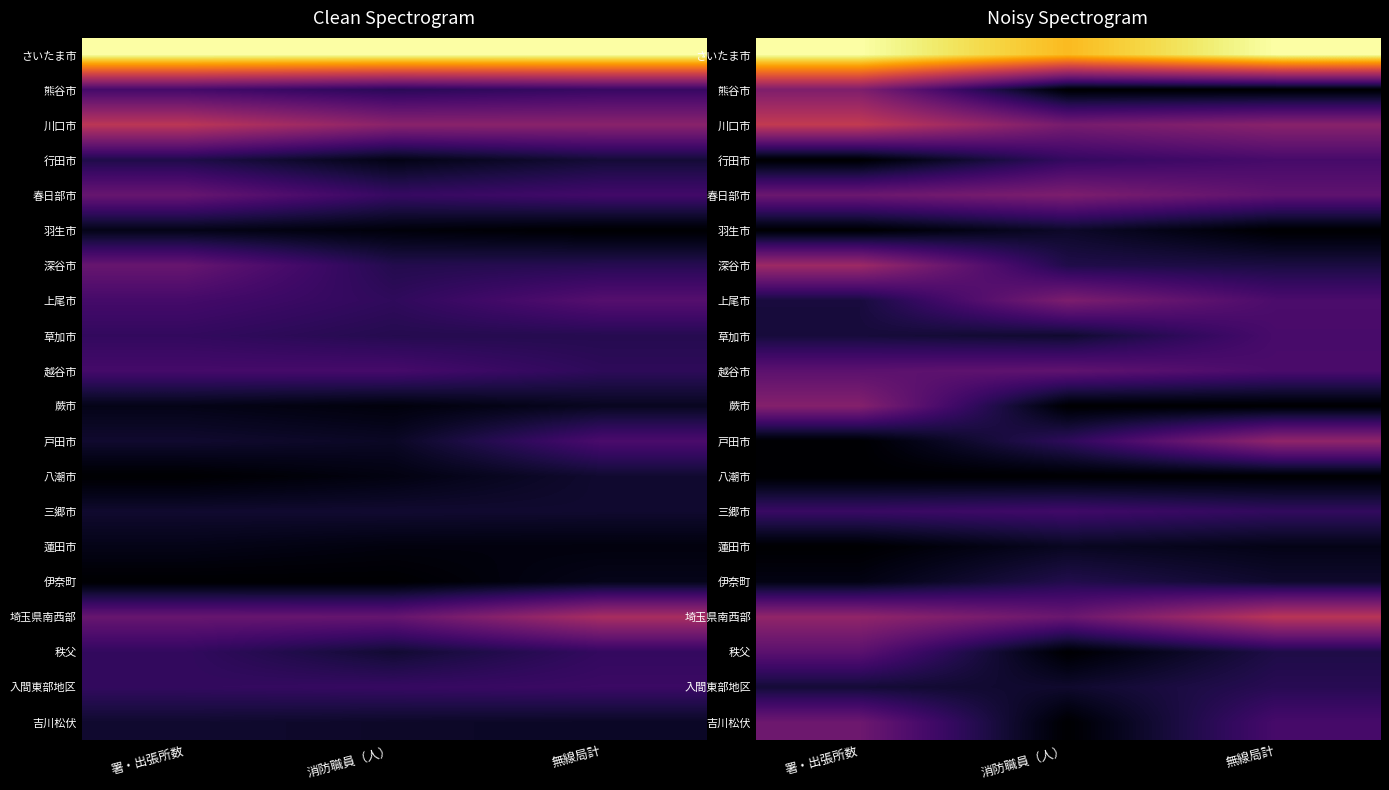

The value of 戸田市 at 署・出張所数 is -0.2. True or false?

False